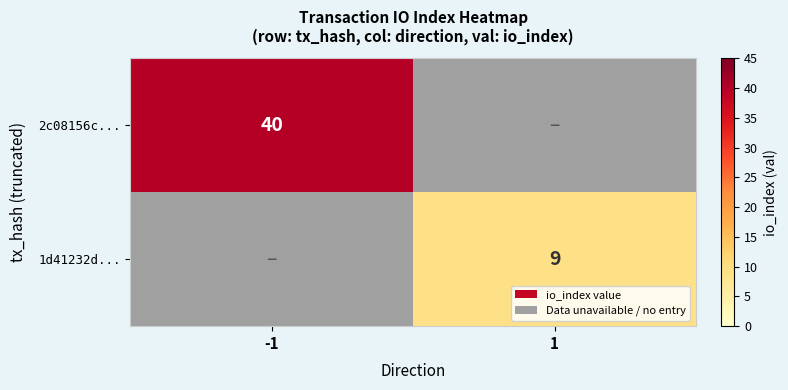

Count the number of data series in this chart.

2